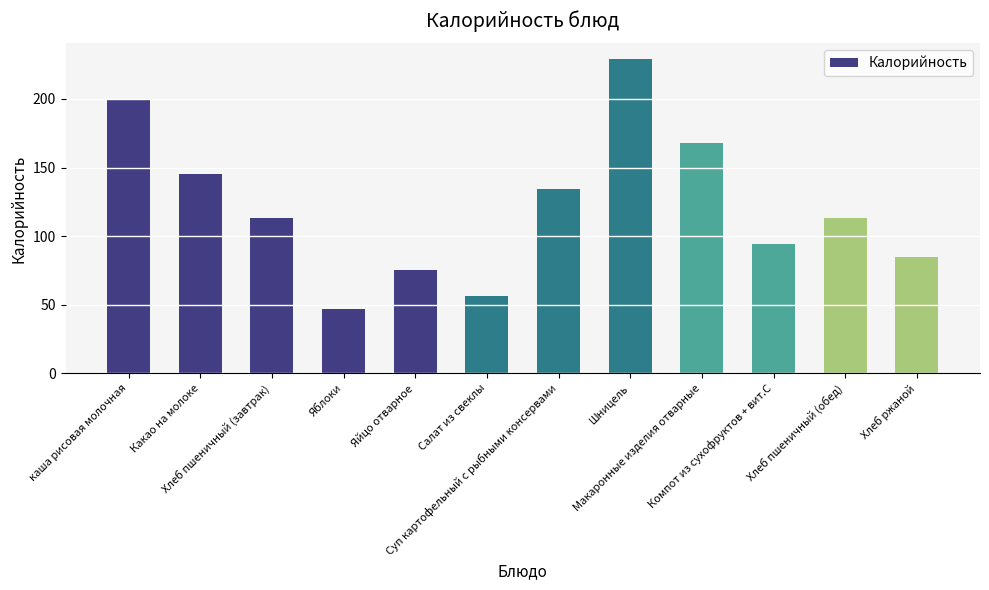

What is the label of the 5th bar from the left?

Яйцо отварное